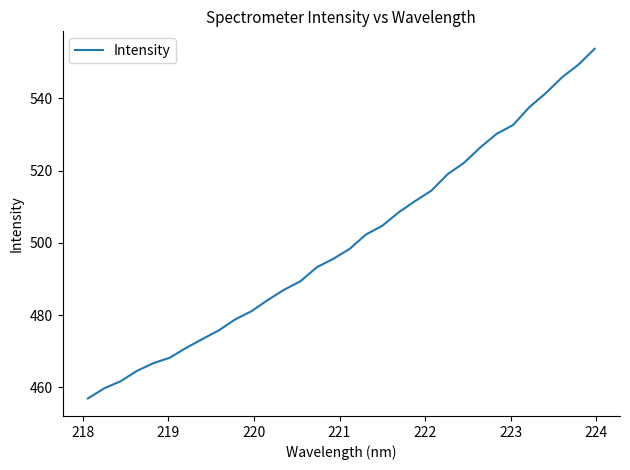

What is the greatest value displayed?

553.7